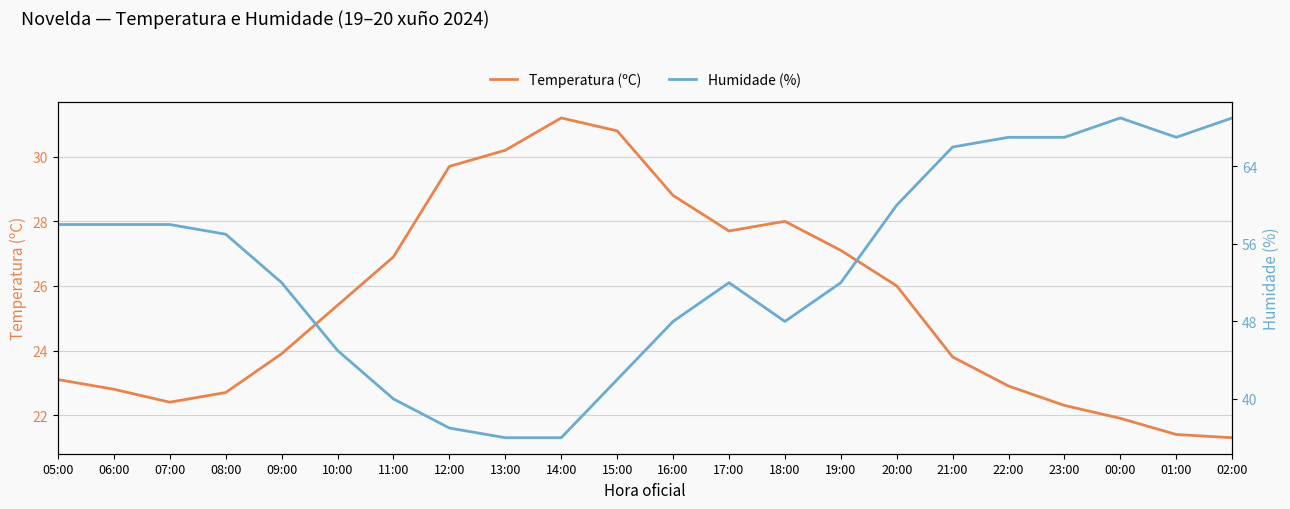

What is the total value across all series at 07:00?

80.4